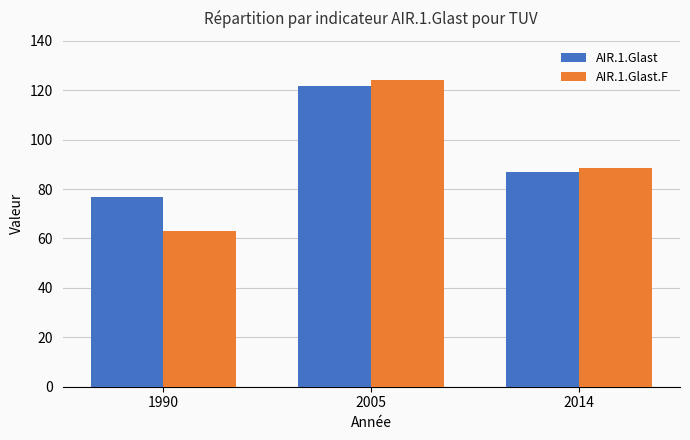

Where is AIR.1.Glast nearest to the value 99?

2014